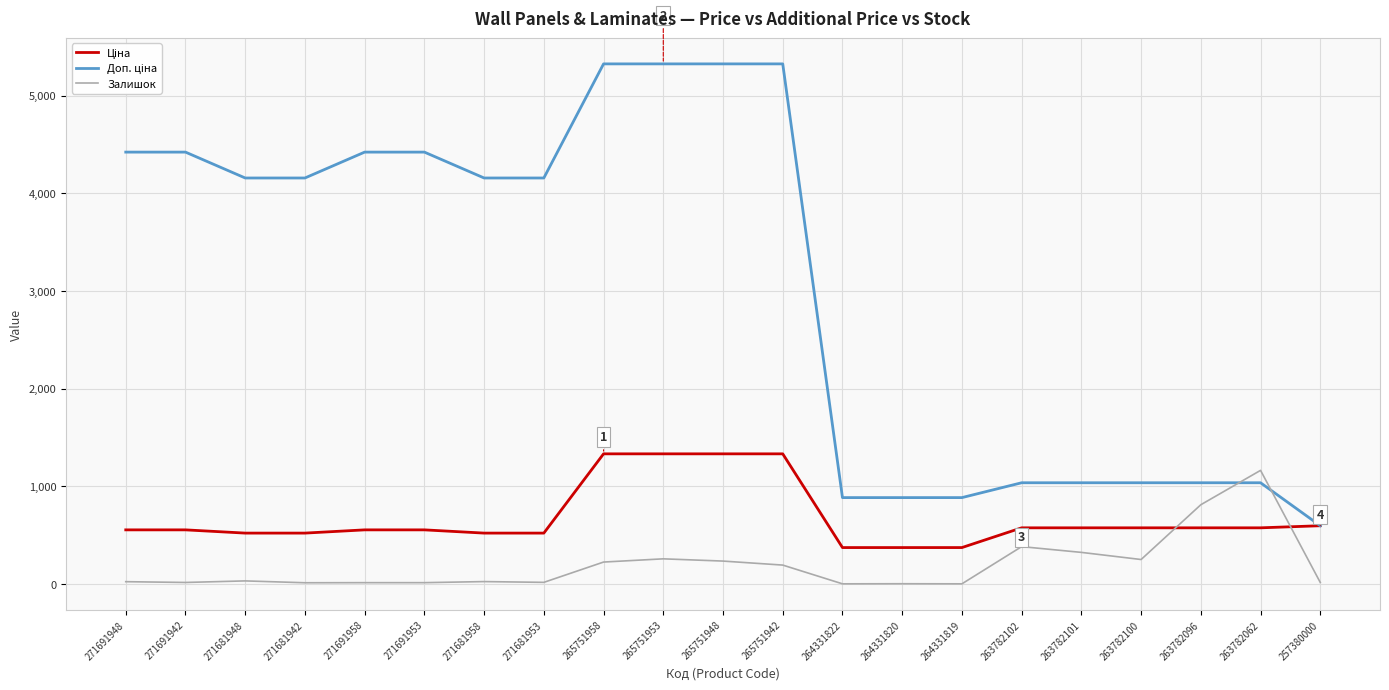

What is the highest value of the Залишок series?

1162.0